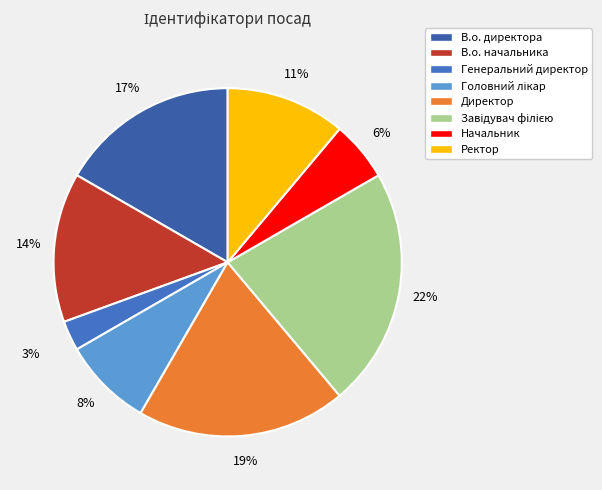

What is the smallest slice in the pie chart?

Генеральний директор